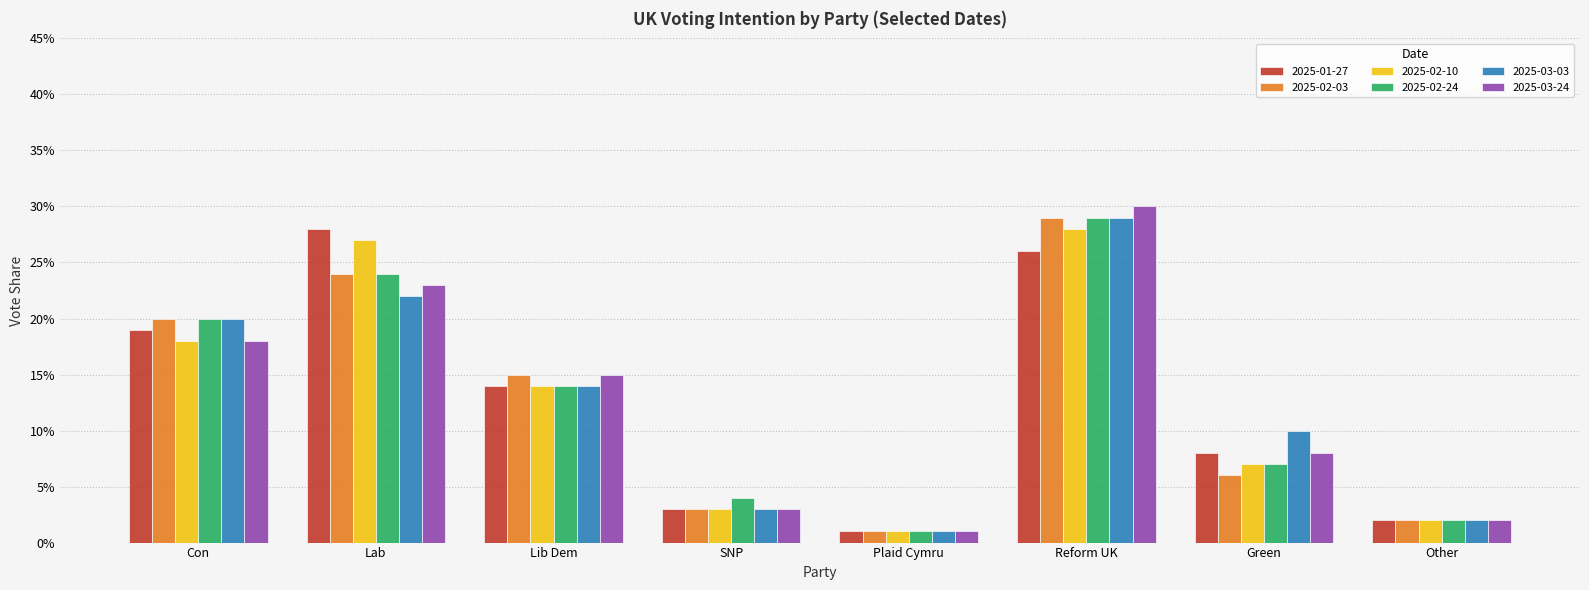

True or false: 2025-02-03 has a value of 0.2 at Lib Dem.

False